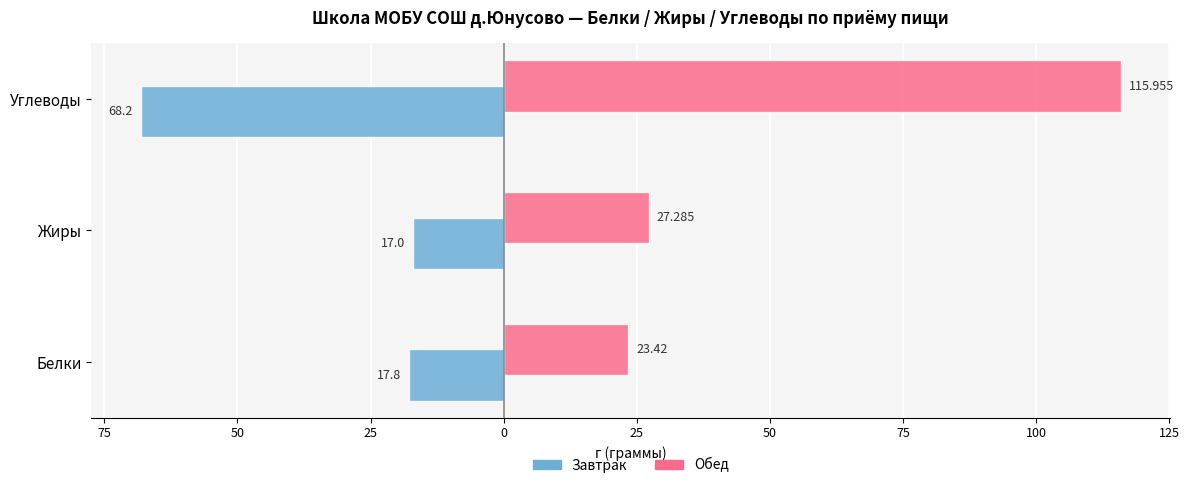

What are all the series names shown in the legend?

Завтрак, Обед